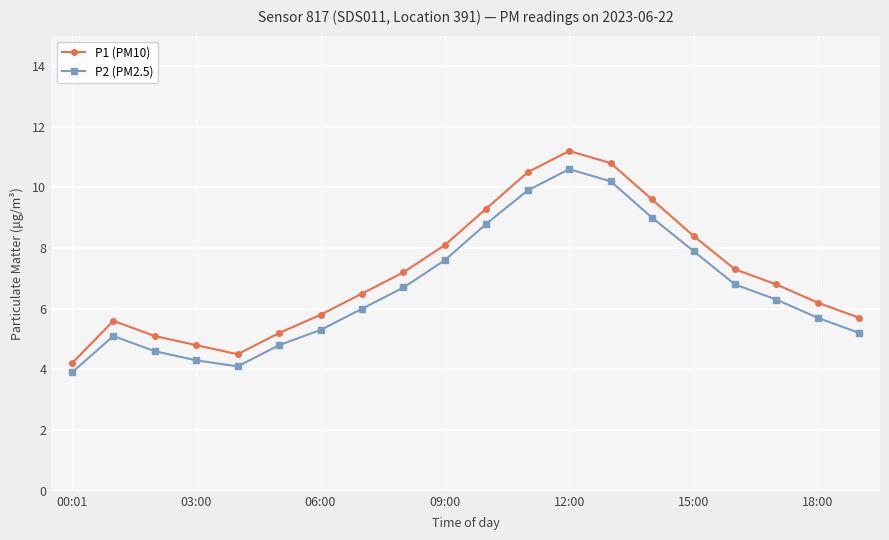

In P1 (PM10), how many points are higher than both neighbors (excluding endpoints)?

2